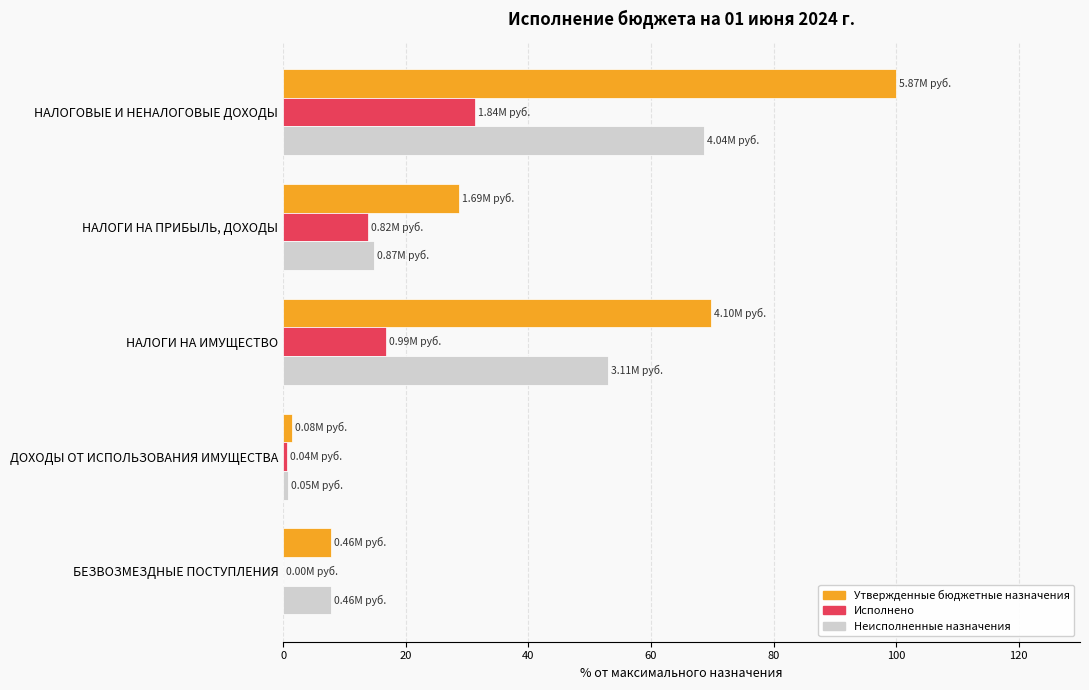

Which series changed the most between НАЛОГИ НА ПРИБЫЛЬ, ДОХОДЫ and БЕЗВОЗМЕЗДНЫЕ ПОСТУПЛЕНИЯ?

Утвержденные бюджетные назначения